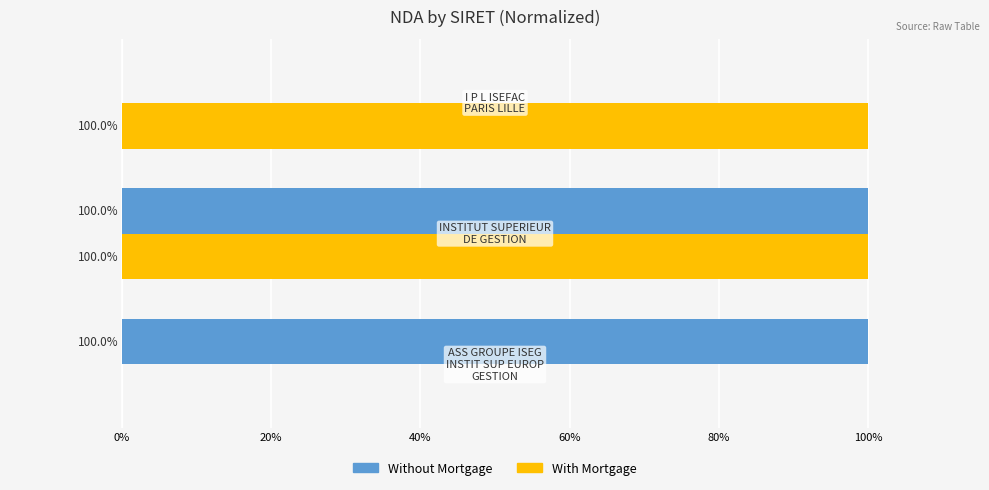

What is the highest value of the Without Mortgage series?

100.0